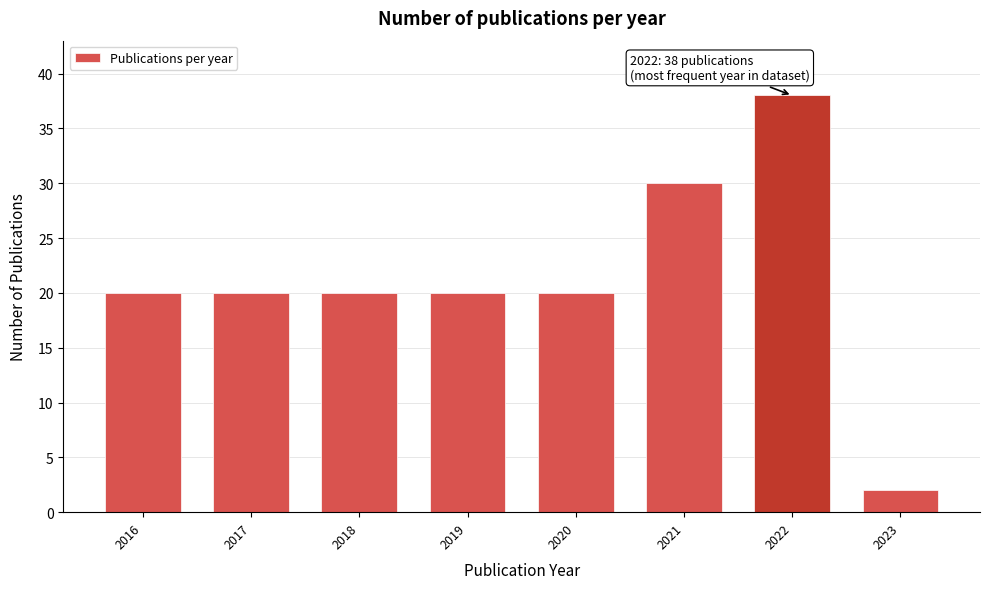

Reading left to right, list all the values displayed in this chart.

20	20	20	20	20	30	38	2